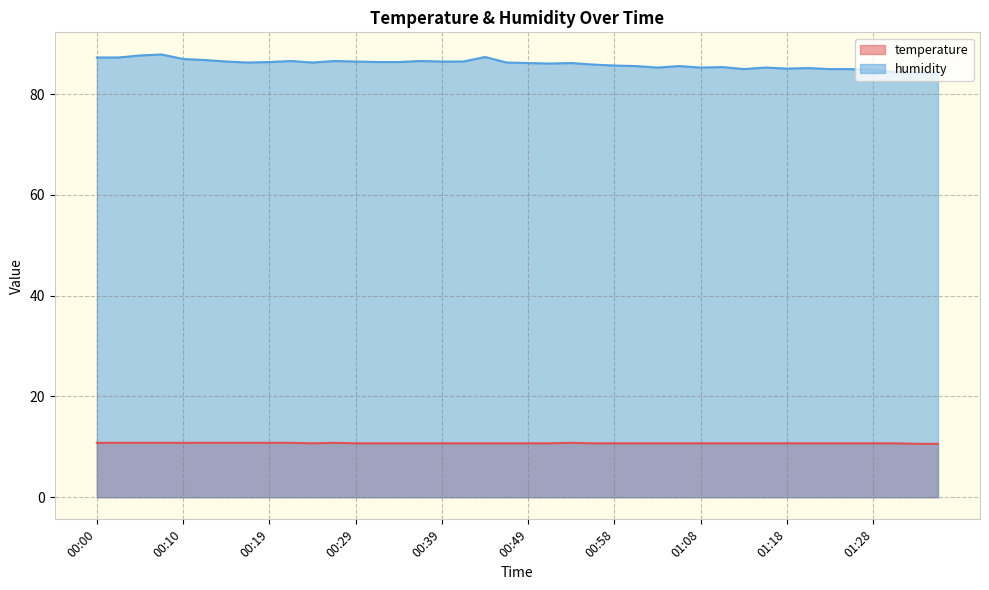

How many lines are shown in the chart?

2